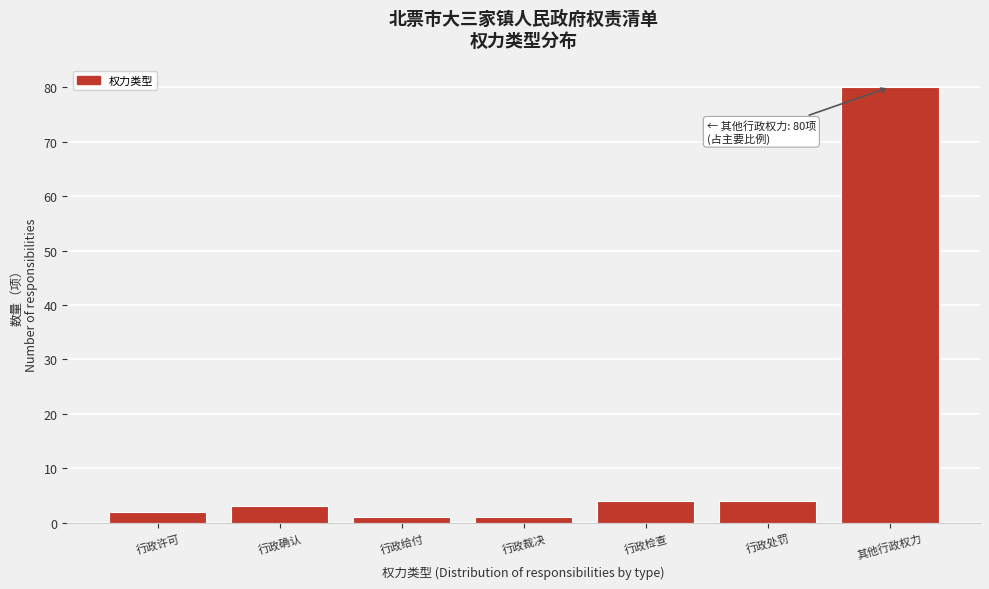

Reading left to right, transcribe all the data shown in this chart.

行政许可=2	行政确认=3	行政给付=1	行政裁决=1	行政检查=4	行政处罚=4	其他行政权力=80